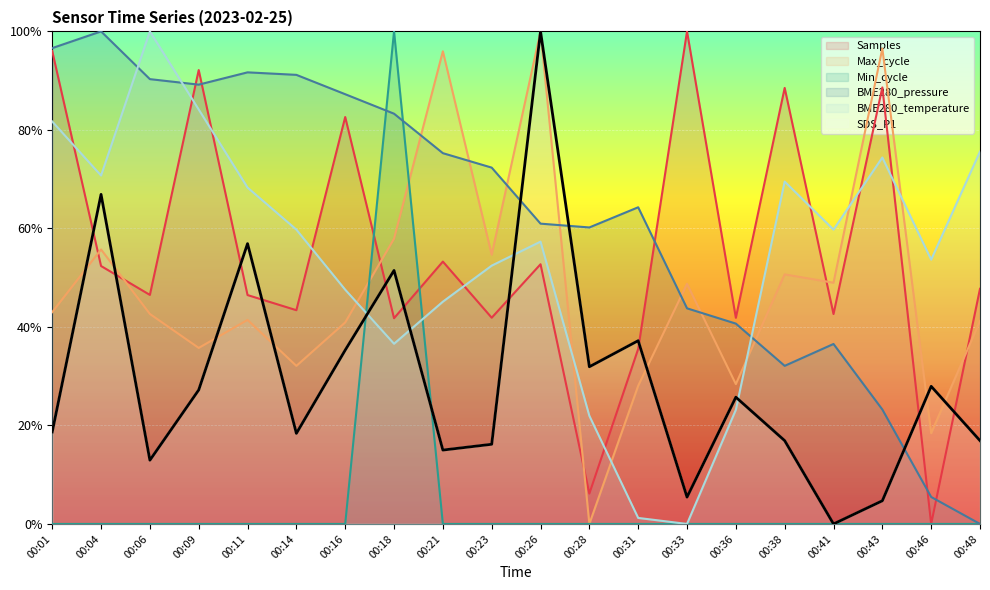

At 00:06, list the series in order from largest to smallest.

BME280_temperature, BME280_pressure, Samples, Max_cycle, SDS_P1, Min_cycle